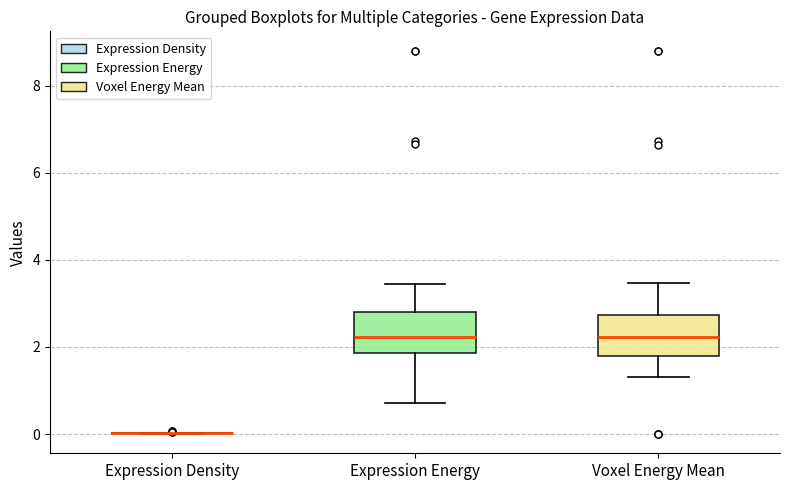

Reading left to right, read every box against the y-axis: the position of its median line, the range the box covers, and the ends of its whiskers. The values are not printed on the chart, so give them approximately, as read against the axis.

Expression Density: box collapsed to a line at 0.0, whiskers 0.0 to 0.0
Expression Energy: median 2.2, box 1.8 to 2.8, whiskers 0.8 to 3.4
Voxel Energy Mean: median 2.2, box 1.8 to 2.8, whiskers 1.4 to 3.4